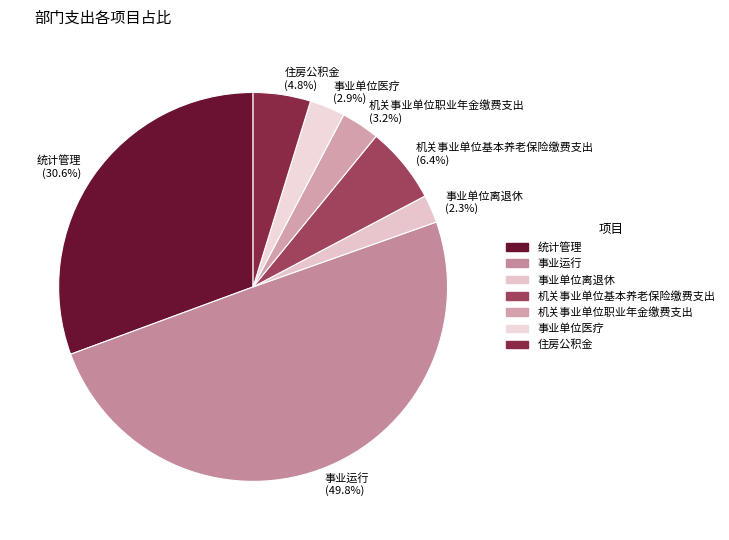

Count the number of slices in the pie.

7